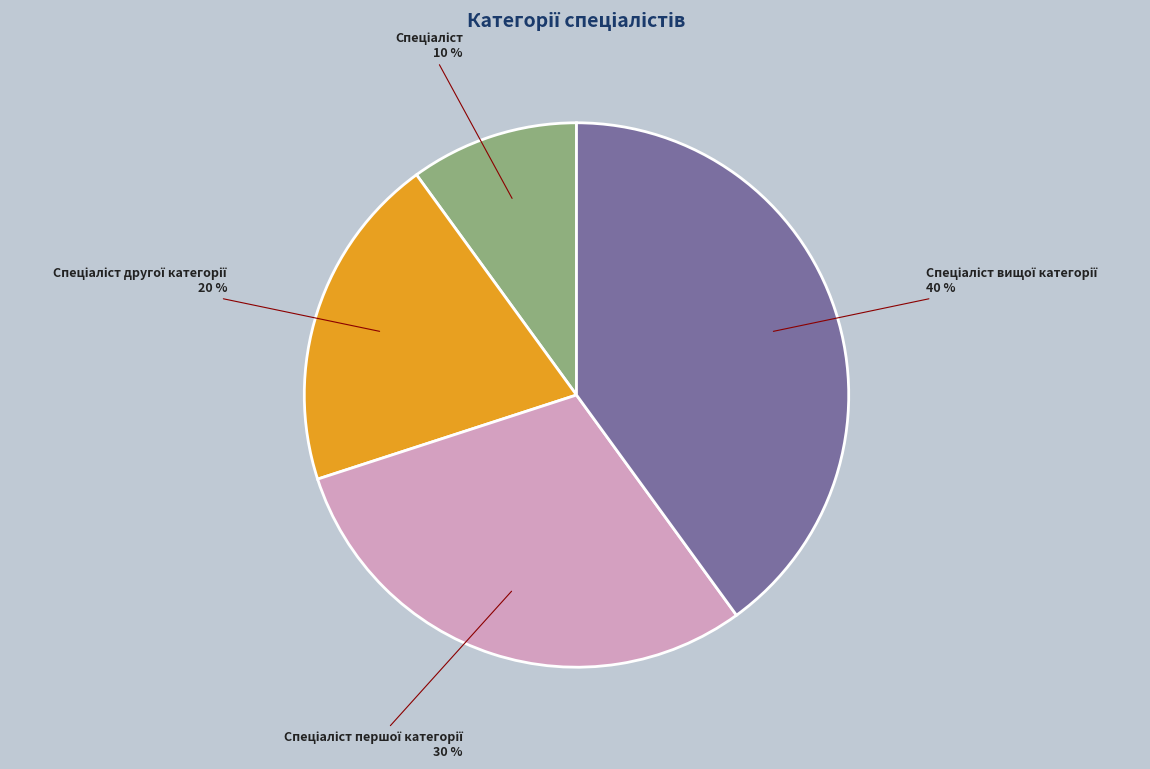

Is there any slice that represents more than half of the pie?

No